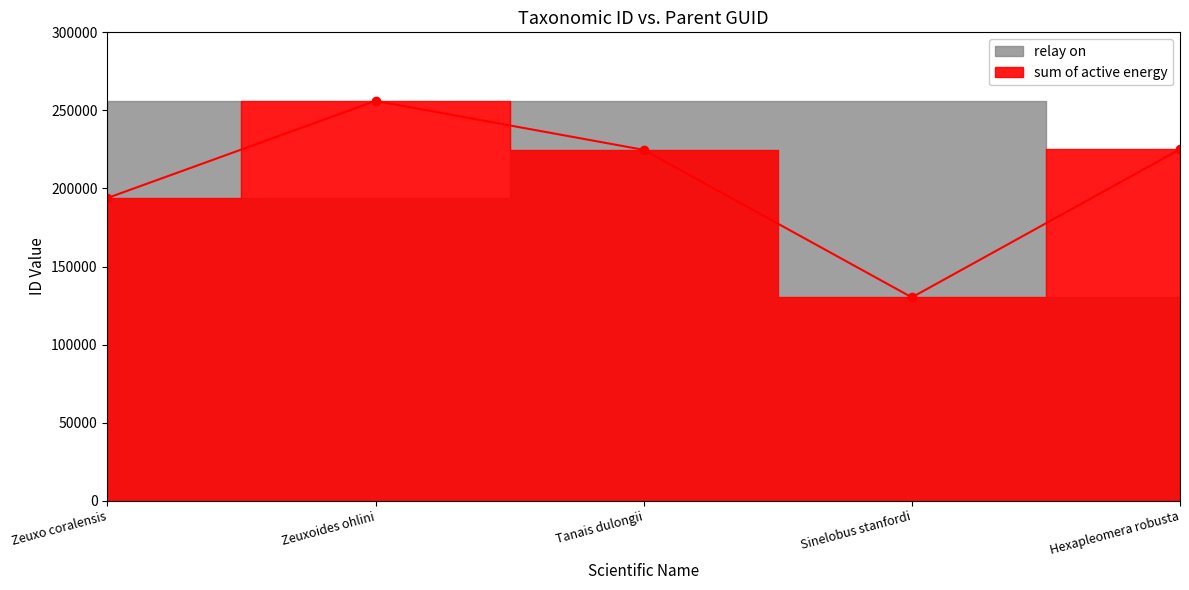

How many interior local peaks (higher than both neighbors) does the data have?

1